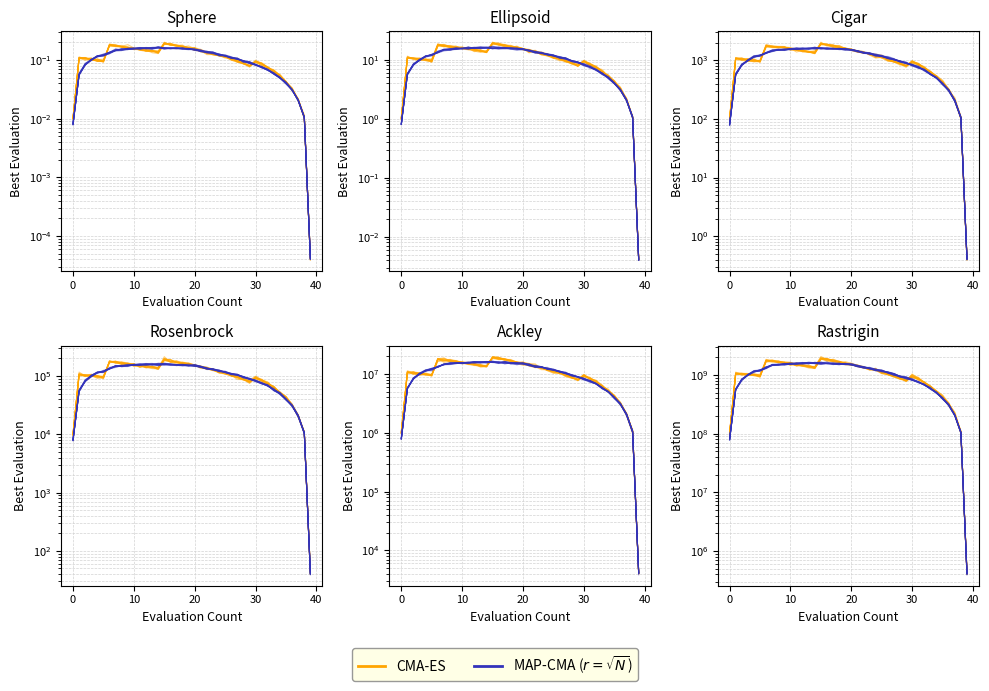

What is the average value of the CMA-ES series?

1103272192.8